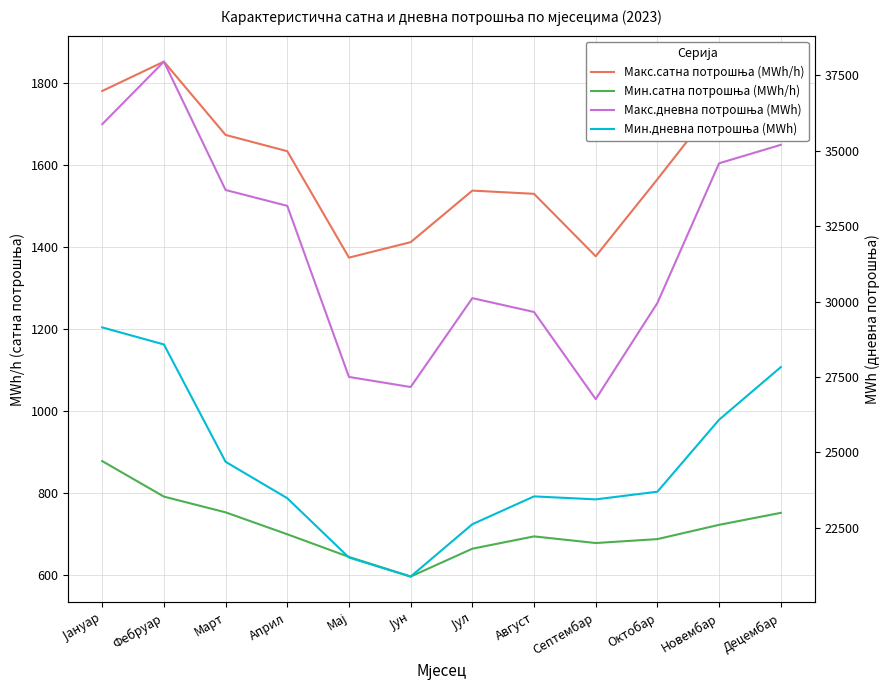

True or false: Мин.сатна потрошња (MWh/h) and Макс.дневна потрошња (MWh) cross at least once.

False